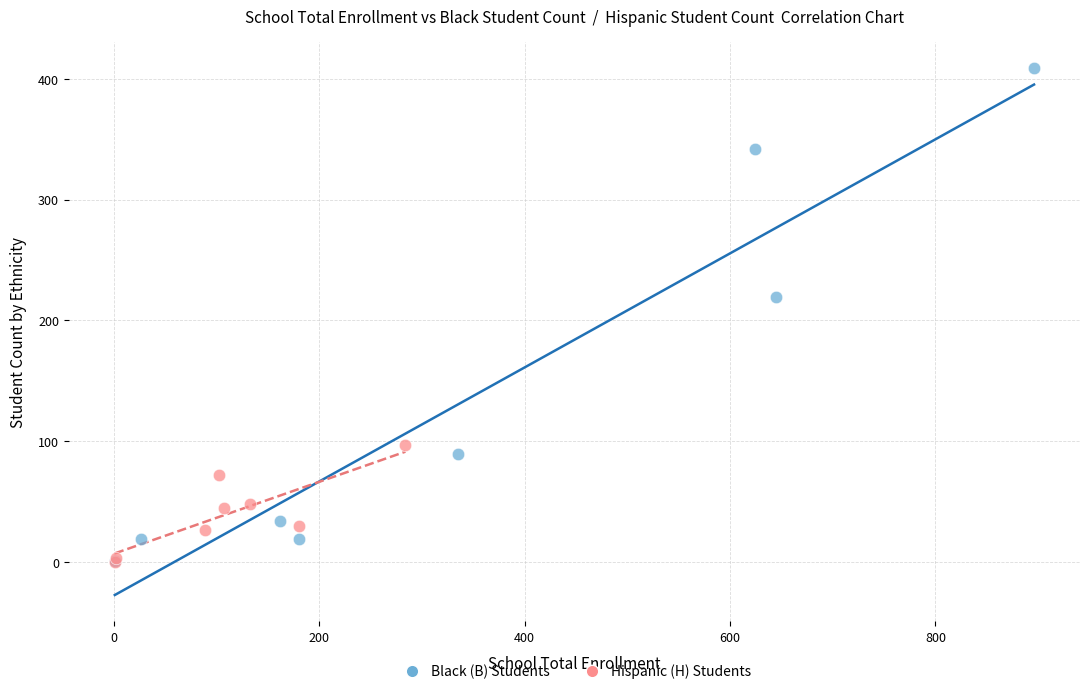

Which series contains the highest Y value?

Black (B) Students